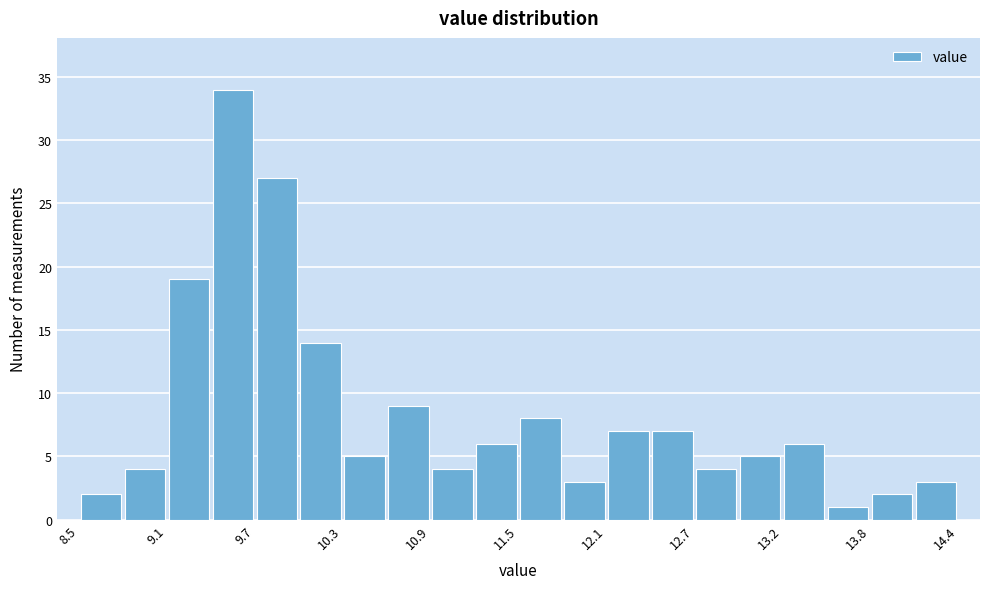

Read against the x-axis, roughly where is the centre of the tallest bar?

9.5